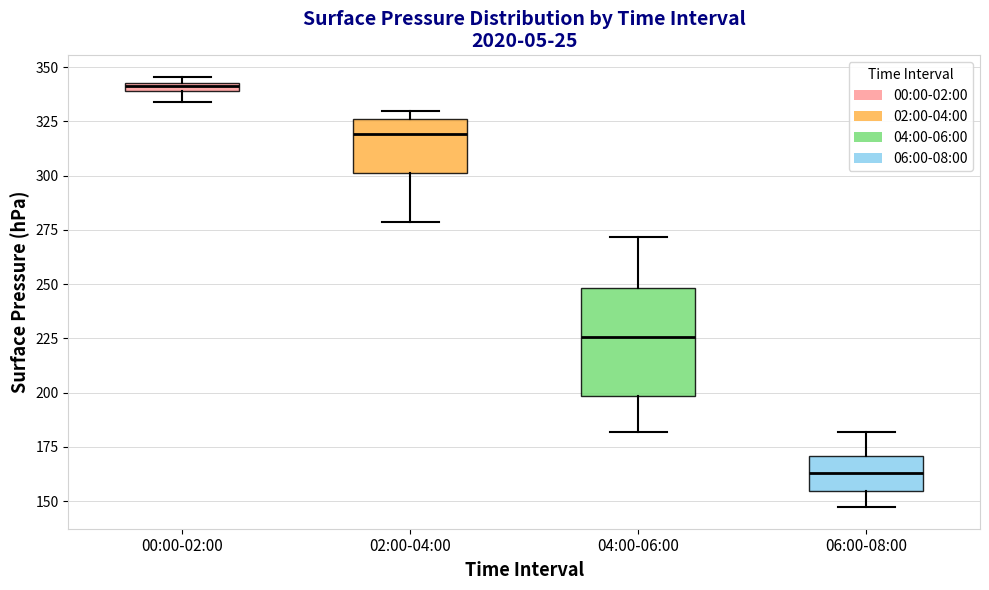

Where is the lower edge of the box for 06:00-08:00 on the y-axis? The values are not printed on the chart, so give them approximately, as read against the axis.

155